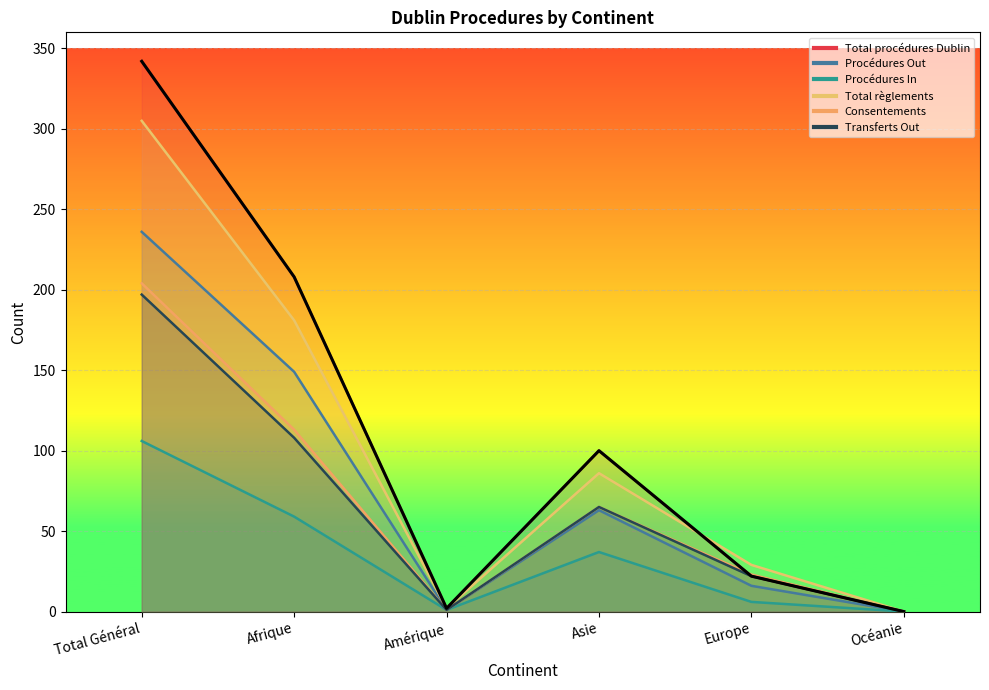

How many values in the Total règlements series exceed 86?

2